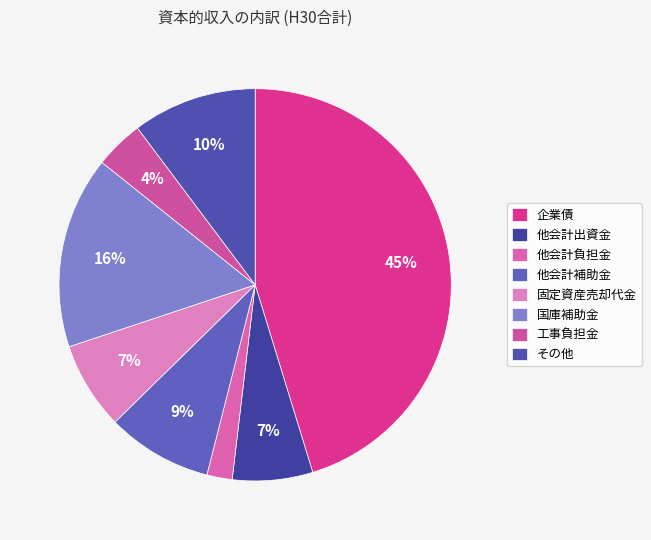

Count the number of slices in the pie.

8